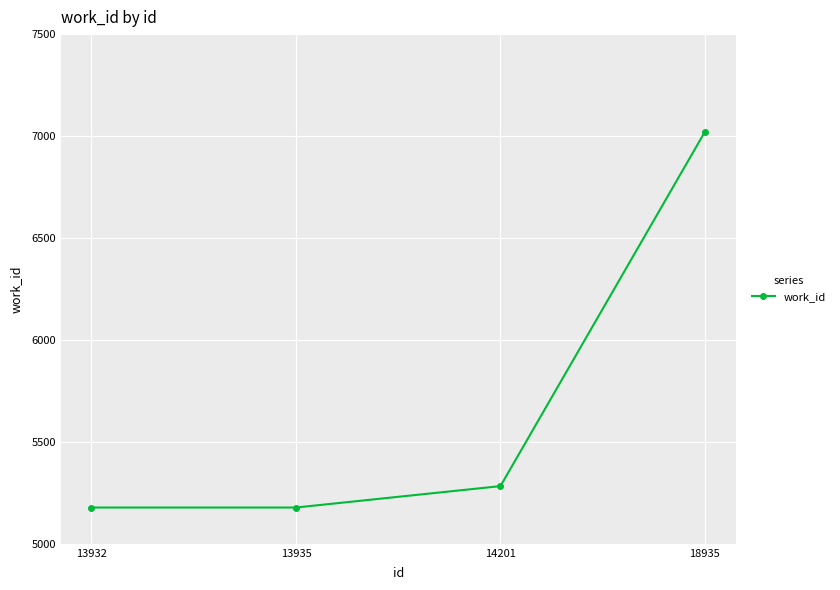

Read the value at 18935.

7021